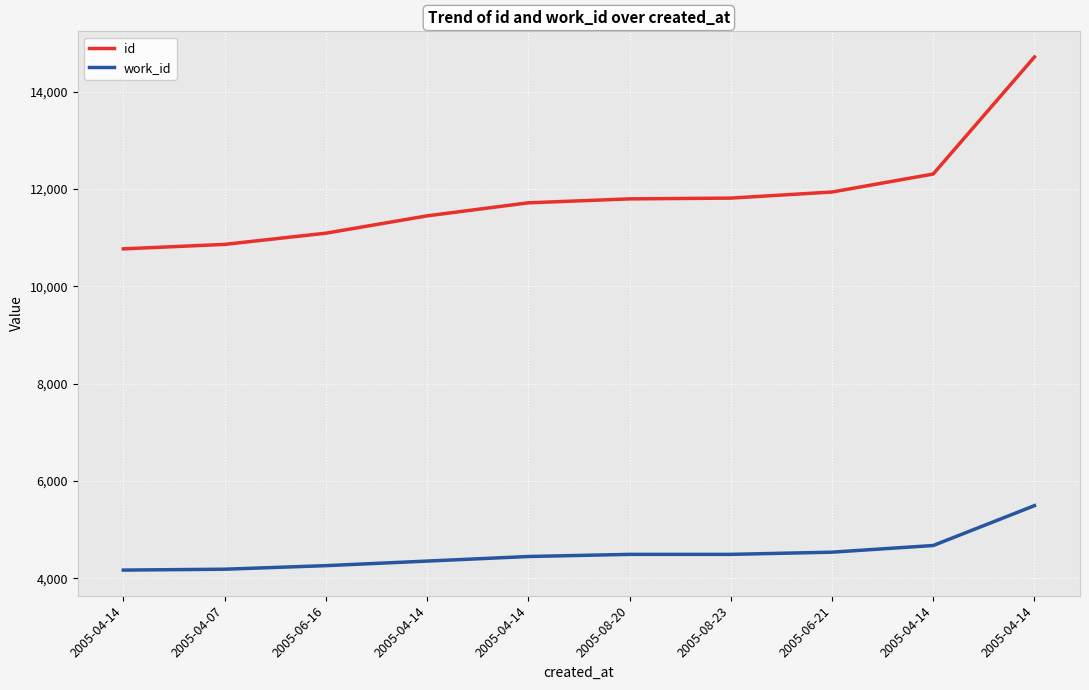

The work_id series shows 4170 at 2005-04-14. True or false?

True